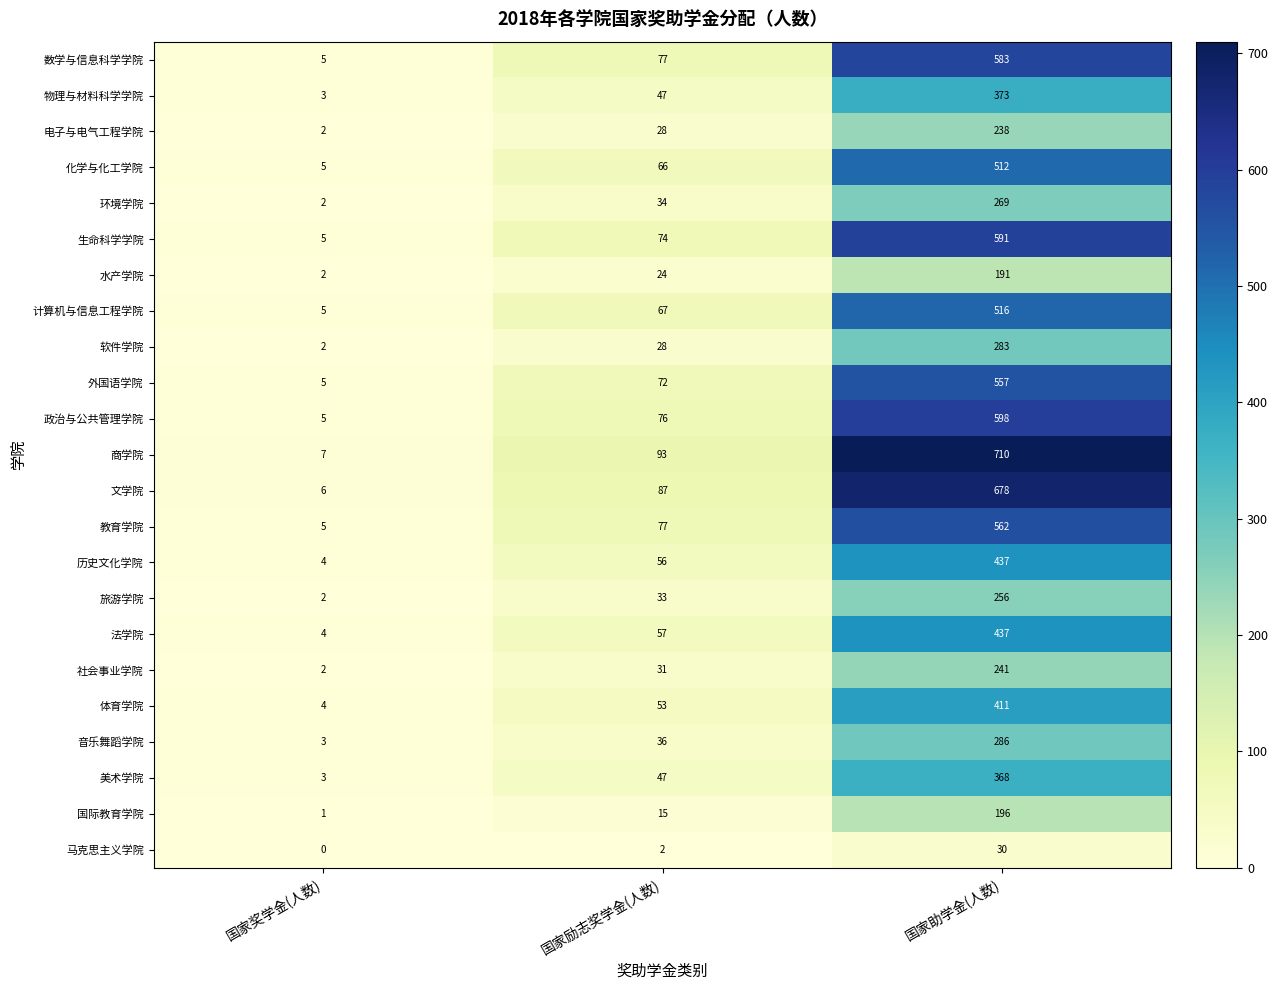

List the labels in order of 数学与信息科学学院 value, largest first.

国家助学金(人数), 国家励志奖学金(人数), 国家奖学金(人数)